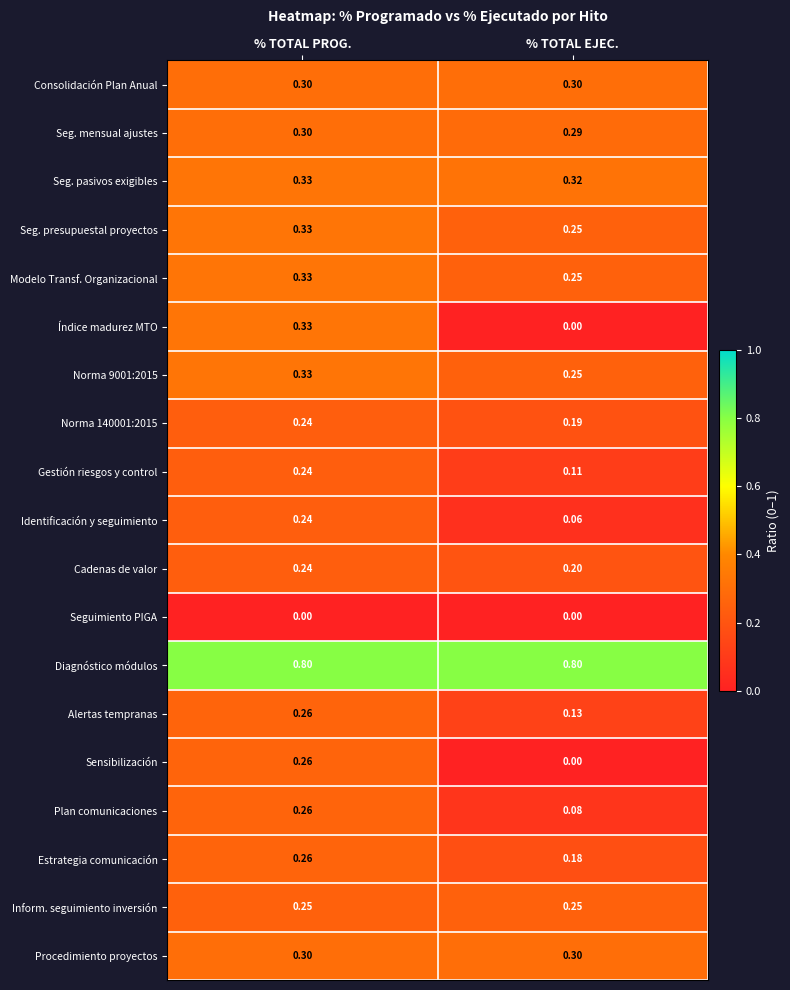

Which category has the lowest value in the Estrategia comunicación series?

% TOTAL EJEC.